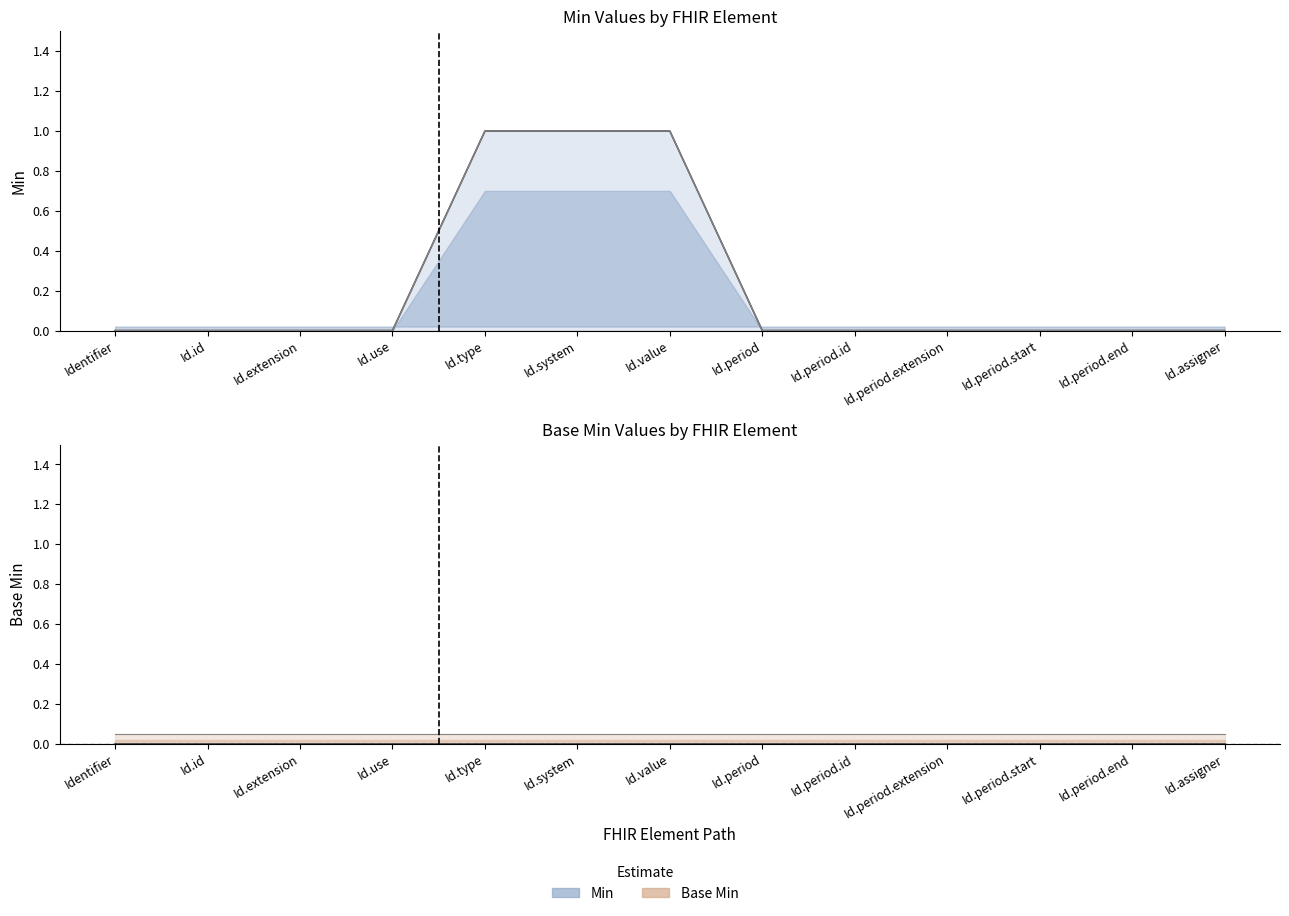

Reading left to right, extract all data points from this chart.

0	0	0	0	1	1	1	0	0	0	0	0	0